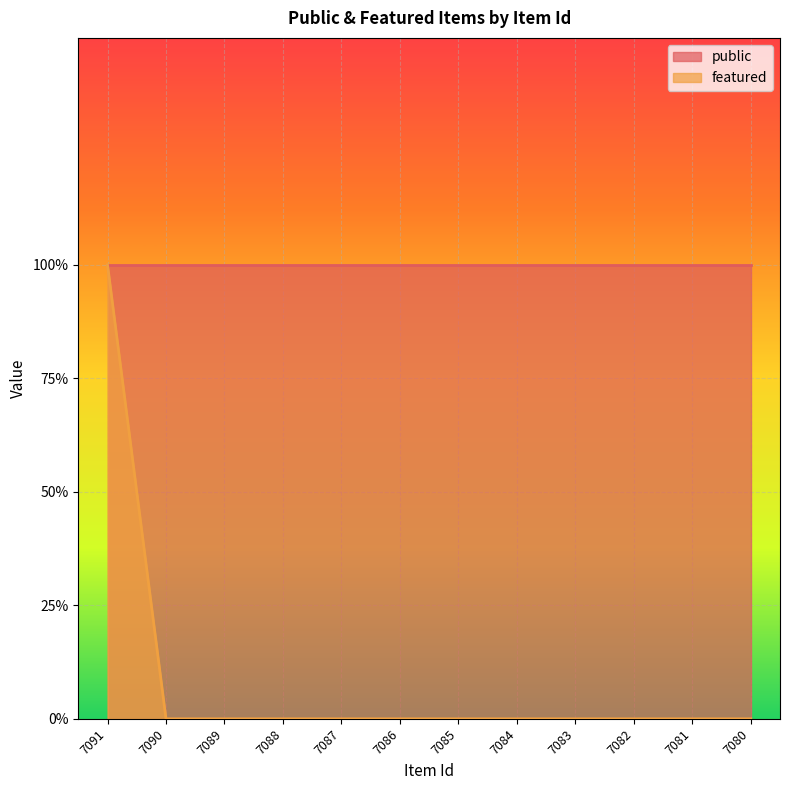

What is the difference between the maximum and minimum values?

1